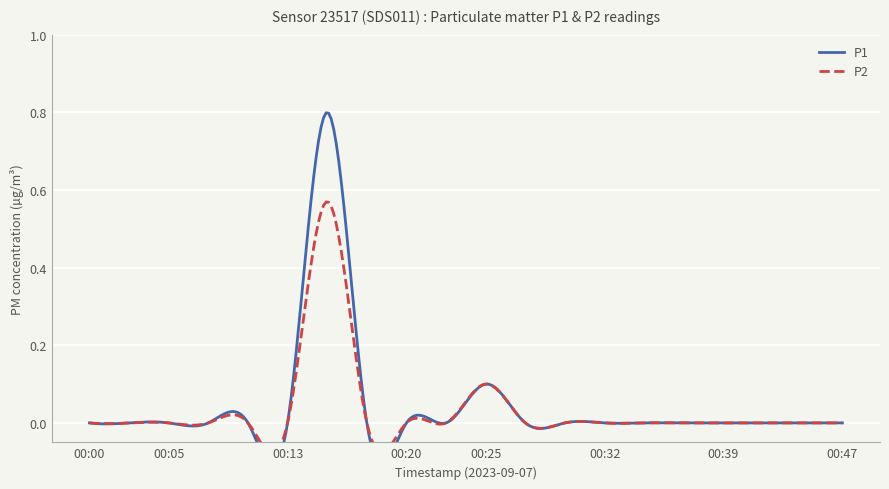

True or false: P2 has more than 1 interior local peaks.

True